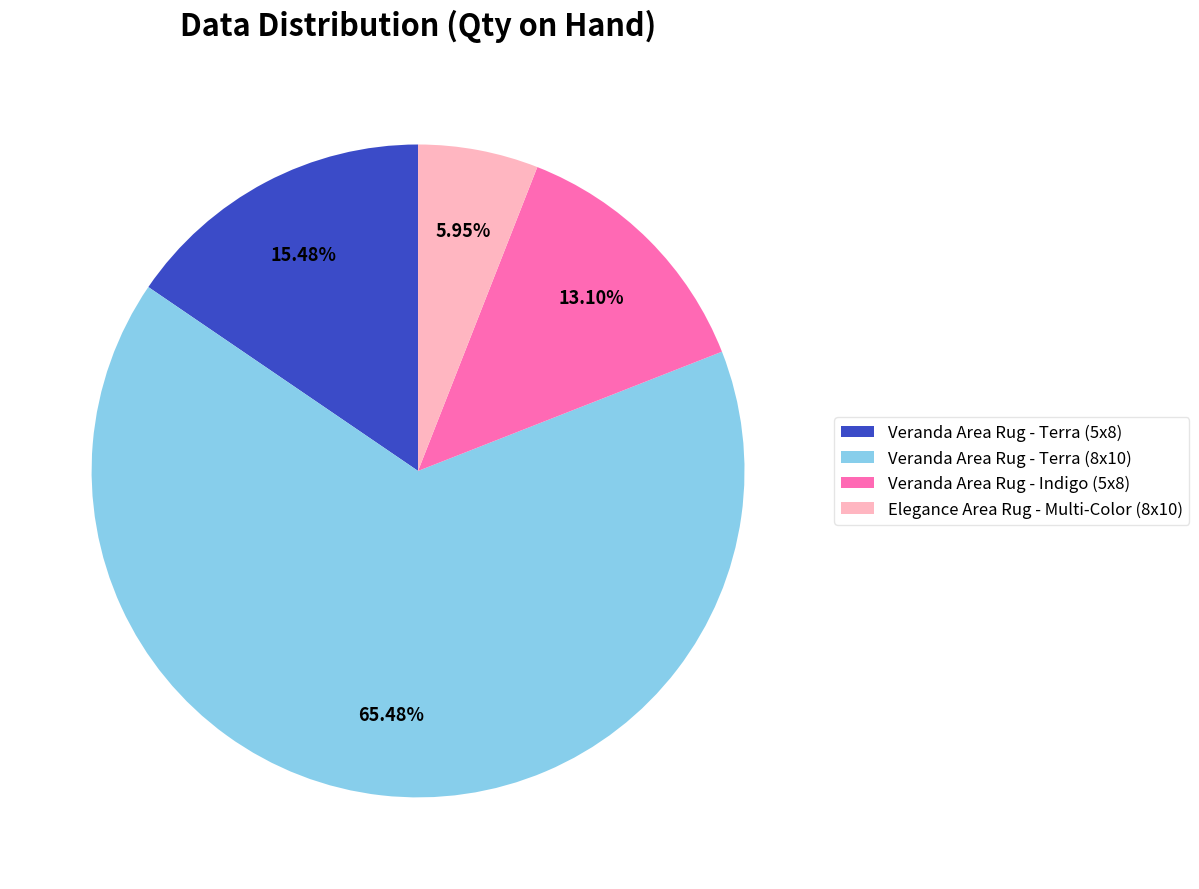

How many segments does this pie chart have?

4